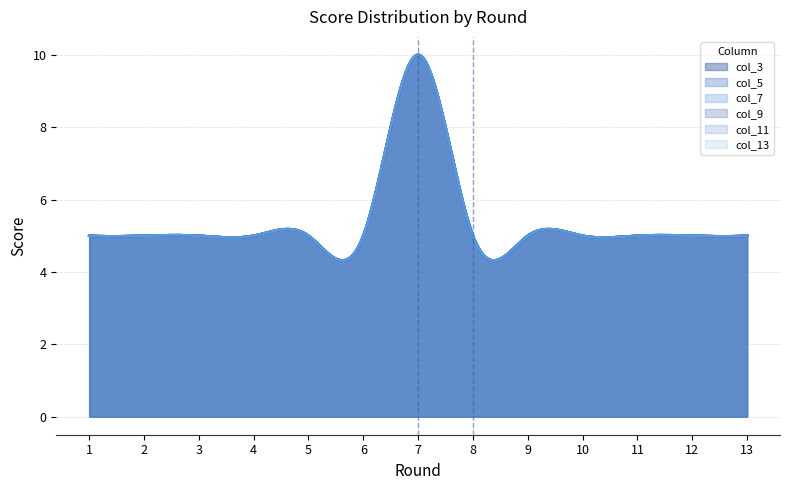

What is the difference between the maximum and minimum values in the col_7 series?

5